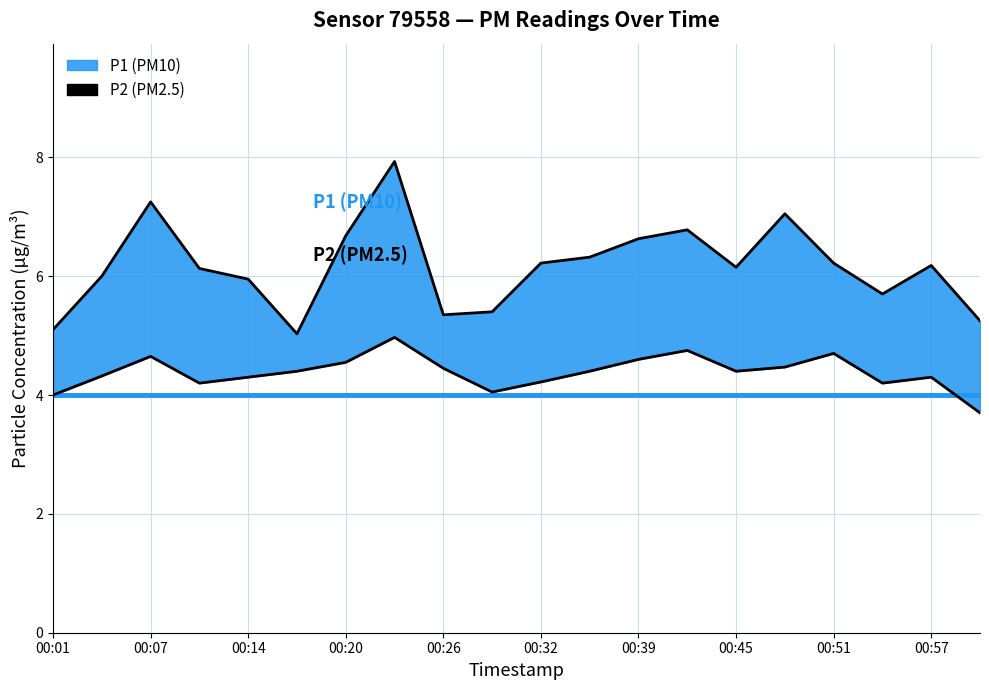

Between 00:17 and 00:26, which is larger?

00:26